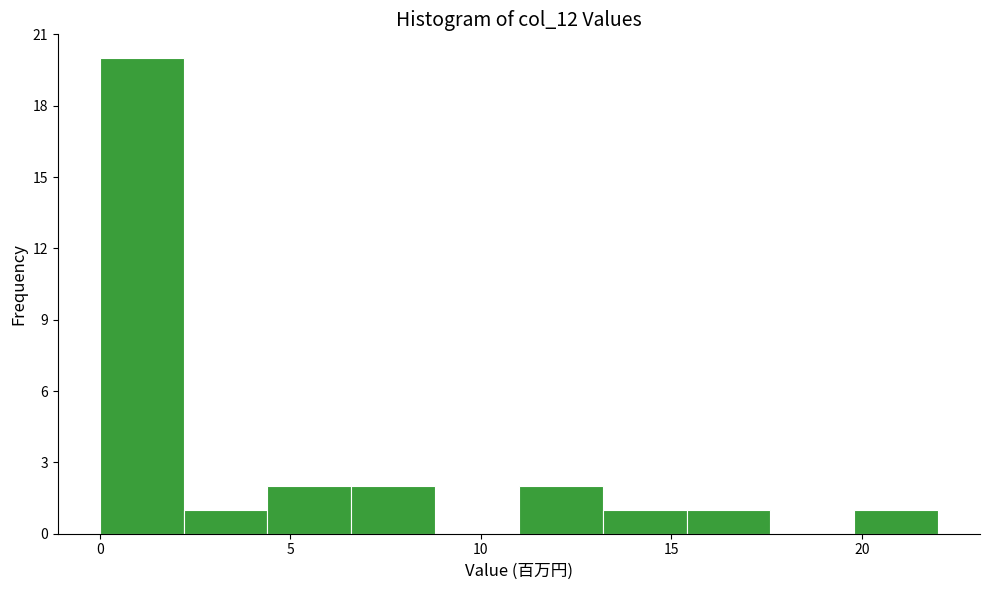

Reading left to right, list every bar in this chart as the range it spans on the x-axis followed by its height. Neither the bar edges nor the heights are printed on the chart, so give them approximately, as read against the axes.

0.0 to 2.2: 20
2.2 to 4.4: 1
4.4 to 6.6: 2
6.6 to 8.8: 2
8.8 to 11.0: 0
11.0 to 13.2: 2
13.2 to 15.4: 1
15.4 to 17.6: 1
17.6 to 19.8: 0
19.8 to 22.0: 1